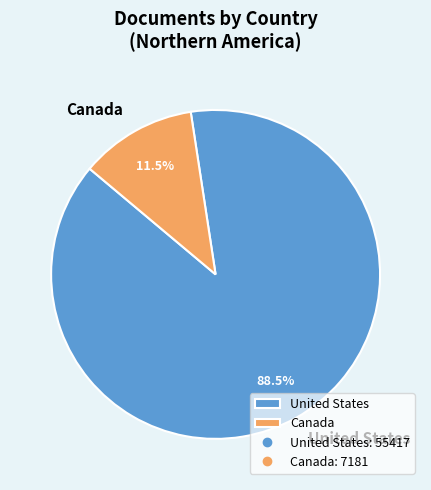

To the nearest percent, what is the difference between the largest and smallest slice percentages?

77%